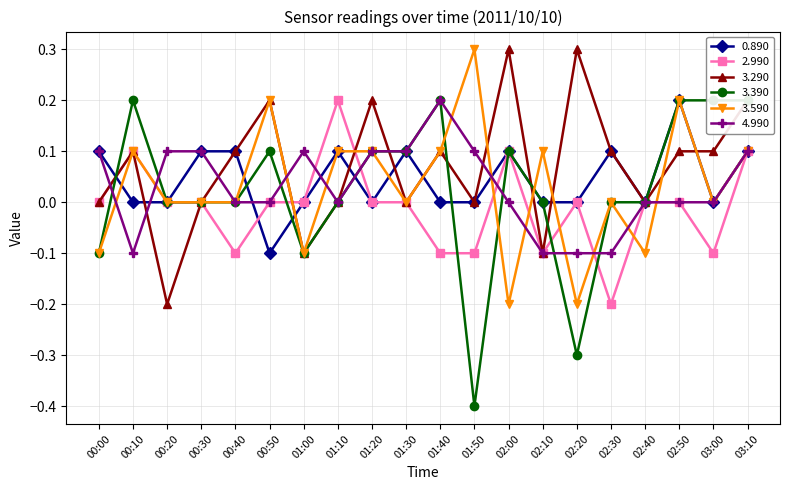

The value of 3.390 at 00:20 is -0.0. True or false?

True